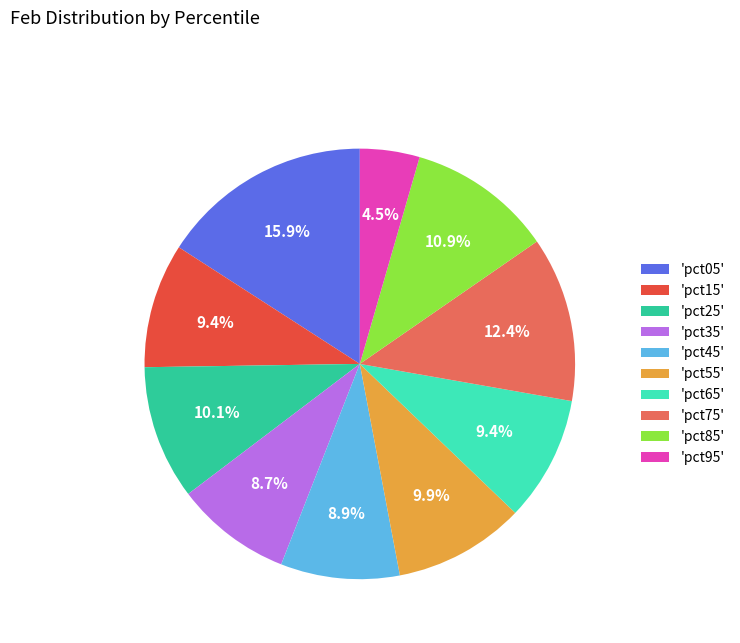

Does 'pct35' account for over 50% of the chart?

No